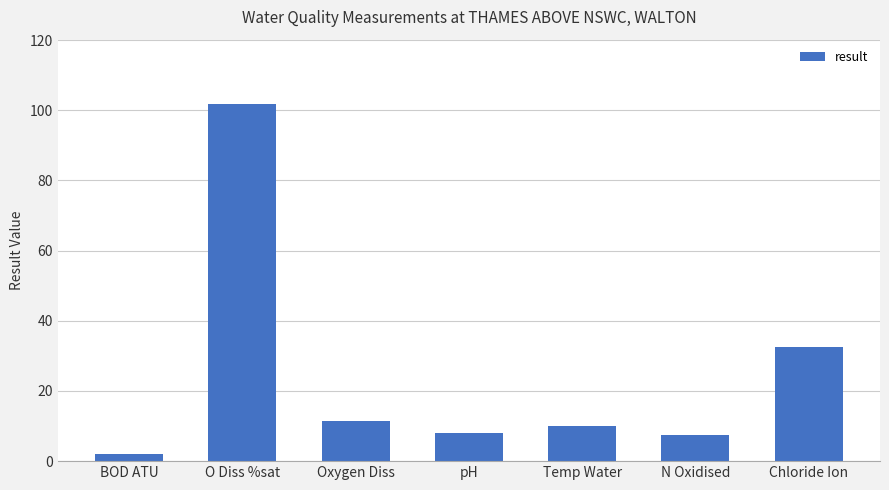

Read the value at Oxygen Diss.

11.5